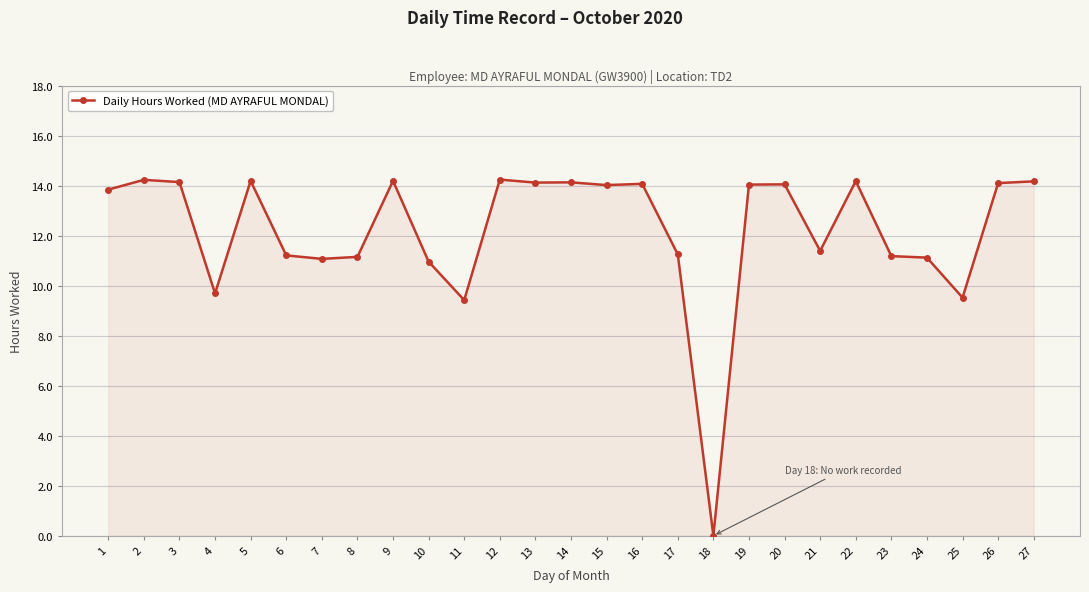

What value does the data have at 2?

14.2